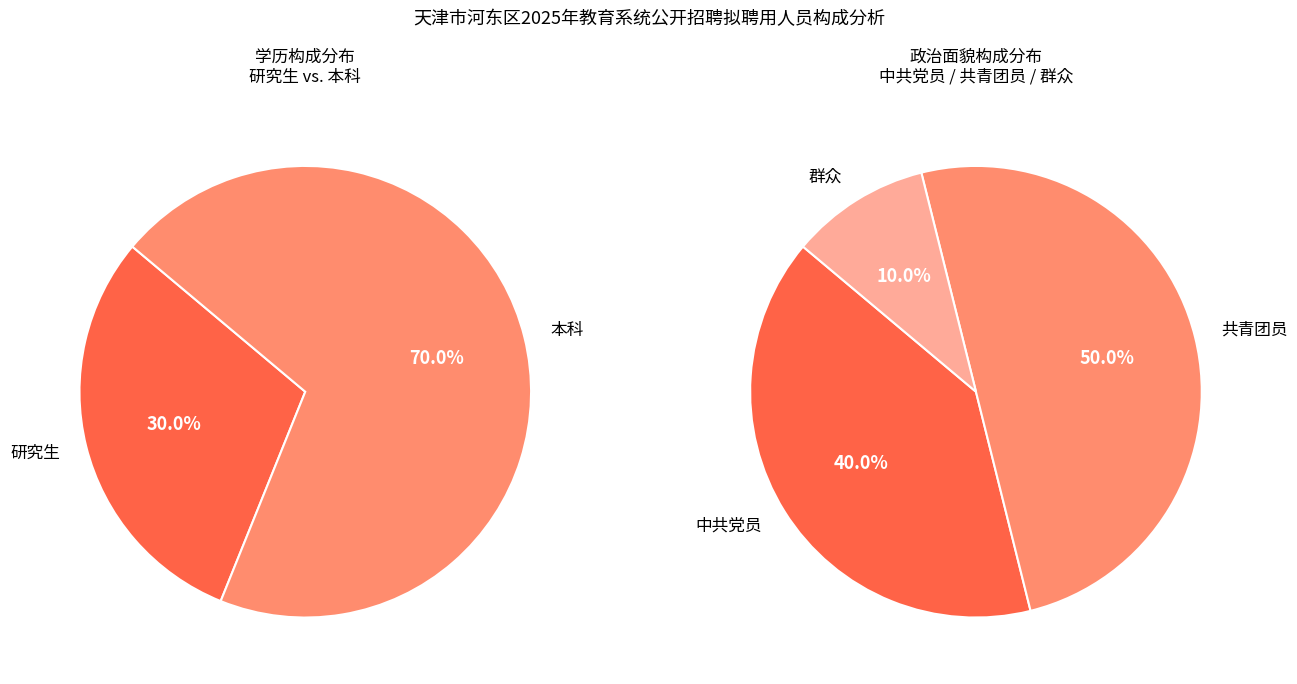

How much of the chart is everything except 研究生?

70.0%